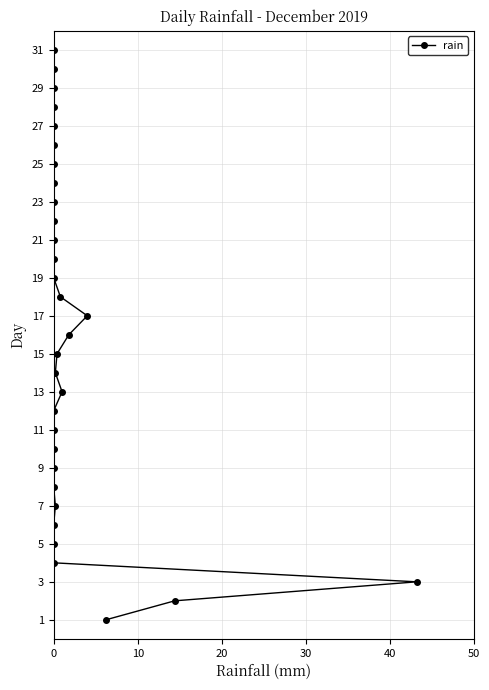

Between 27 and 20, which is larger?

27